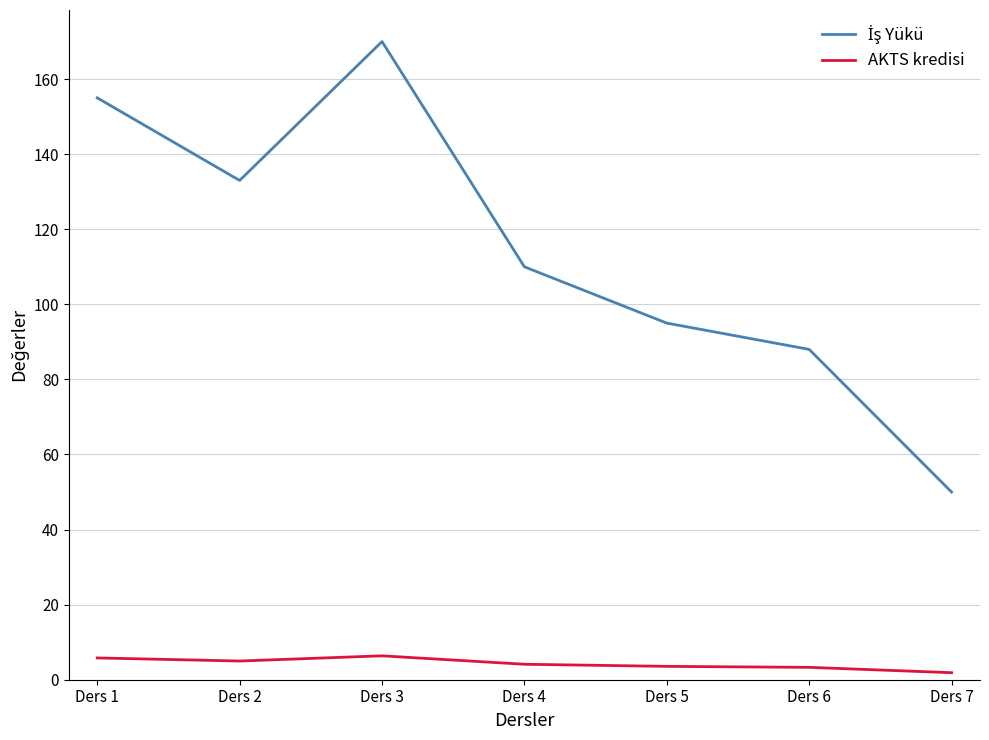

What is the highest value of the AKTS kredisi series?

6.4